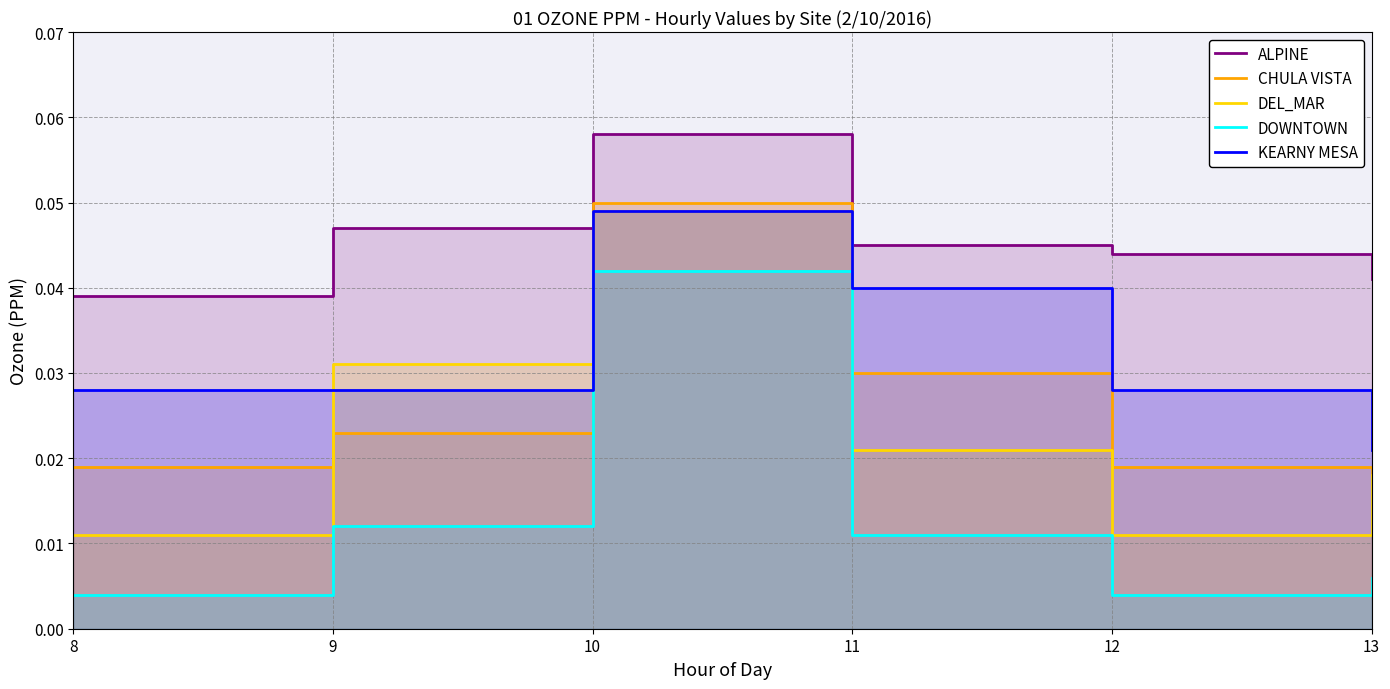

How many DOWNTOWN values are between 0 and 1?

6